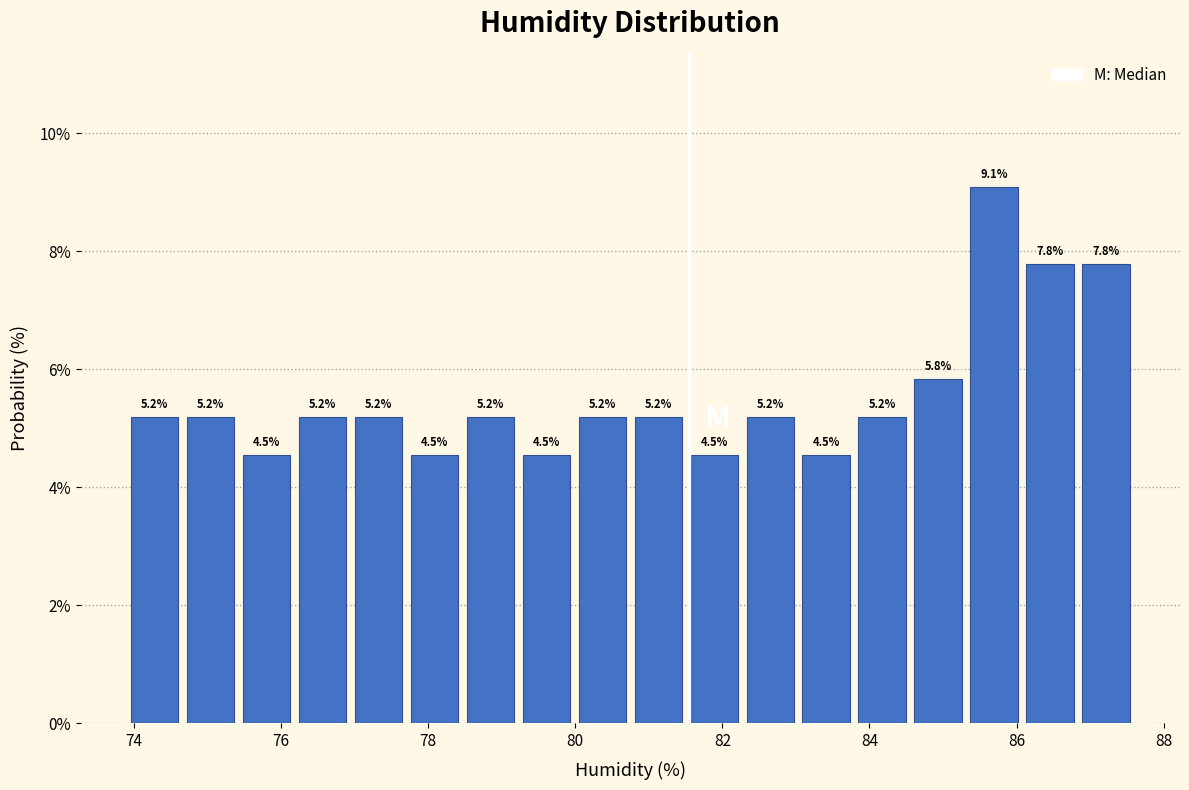

Around what value on the x-axis is the tallest bar? Give the approximate position of its centre, as read against the axis.

85.6